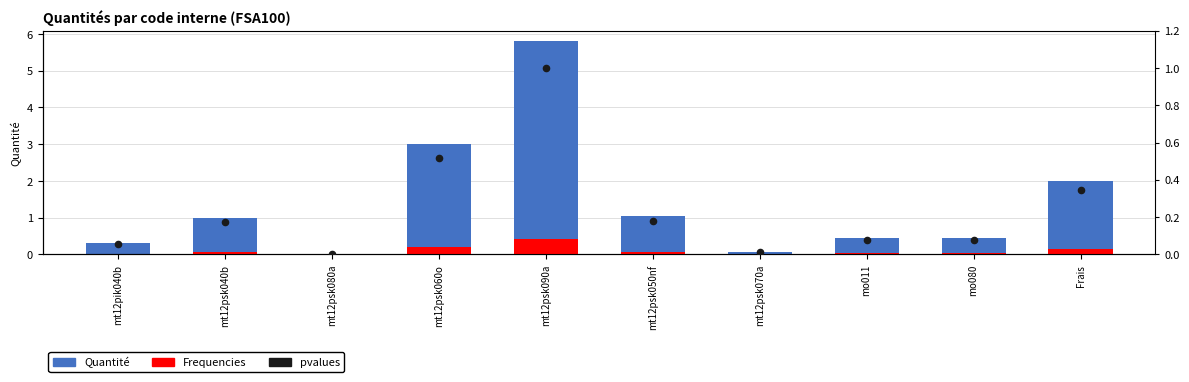

Is the value of Frequencies at mo080 greater than the value of Quantité at mt12psk050nf?

No